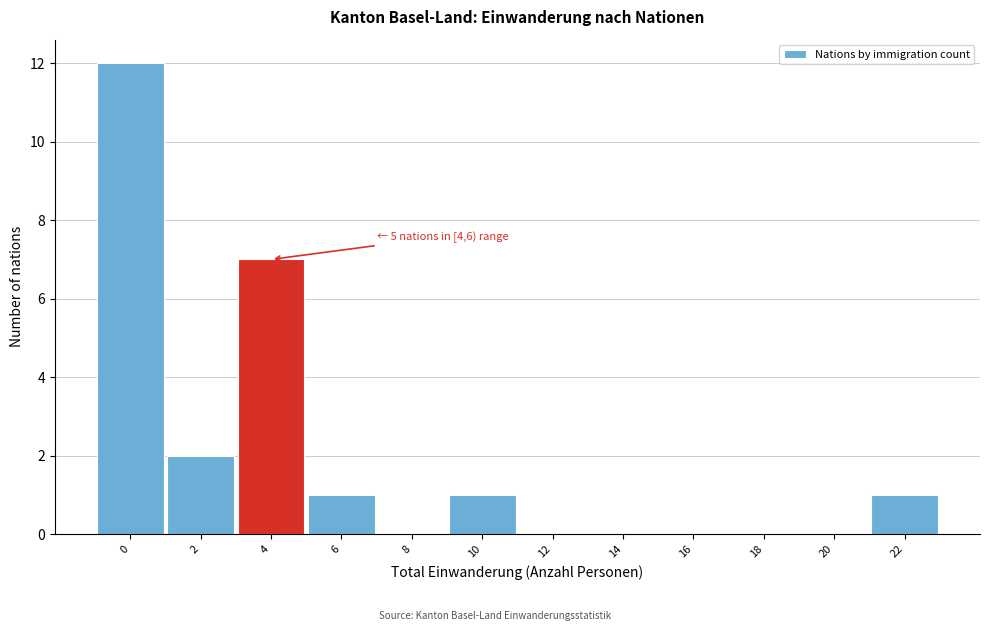

Reading right to left, transcribe all the data shown in this chart.

22=1	20=0	18=0	16=0	14=0	12=0	10=1	8=0	6=1	4=7	2=2	0=12